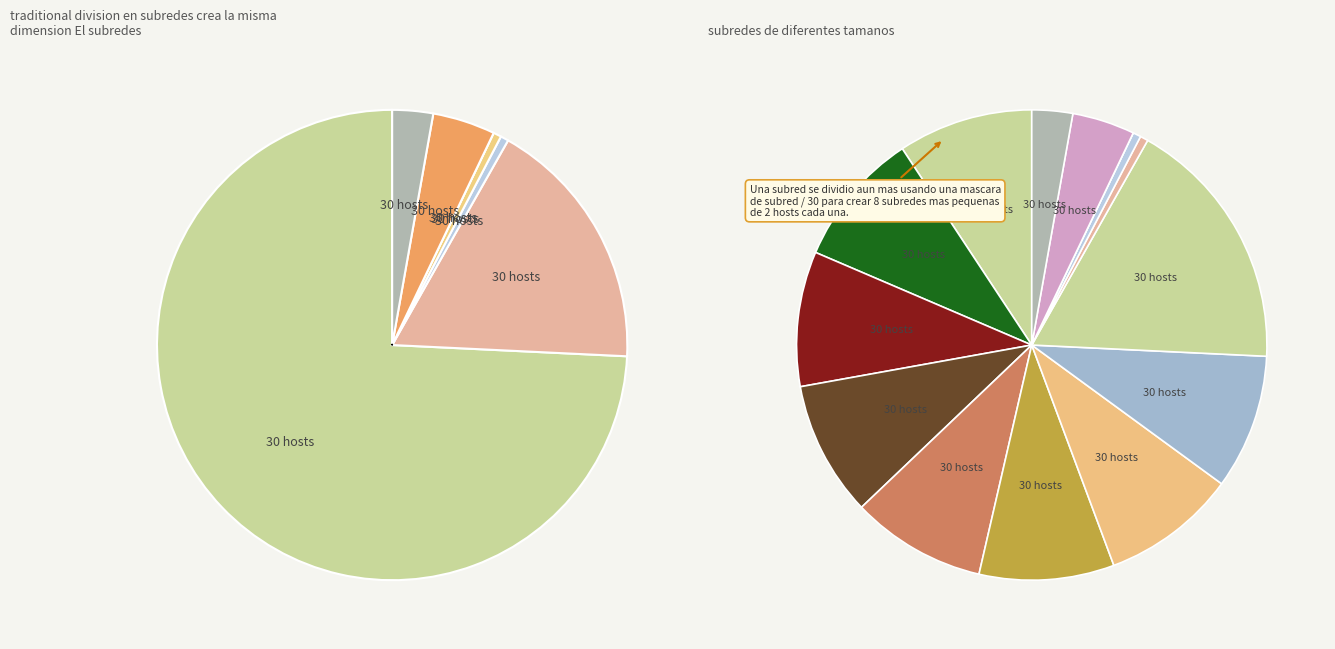

How many segments does this pie chart have?

7